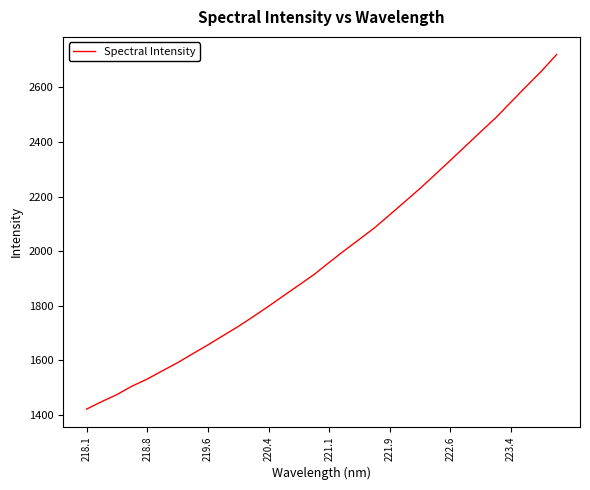

What is the difference between the maximum and minimum values?

1299.5